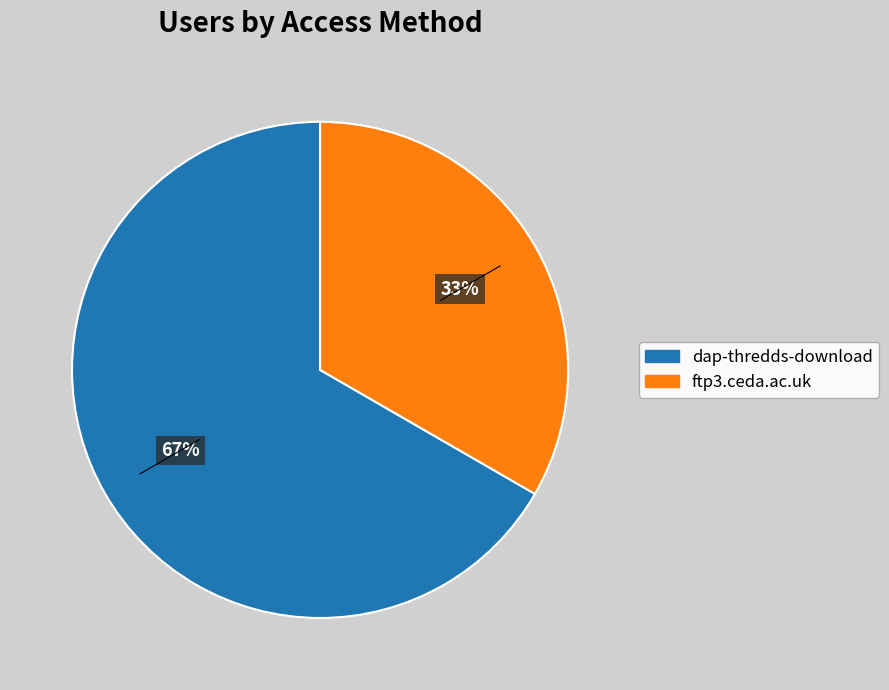

Is there any slice that represents more than half of the pie?

Yes